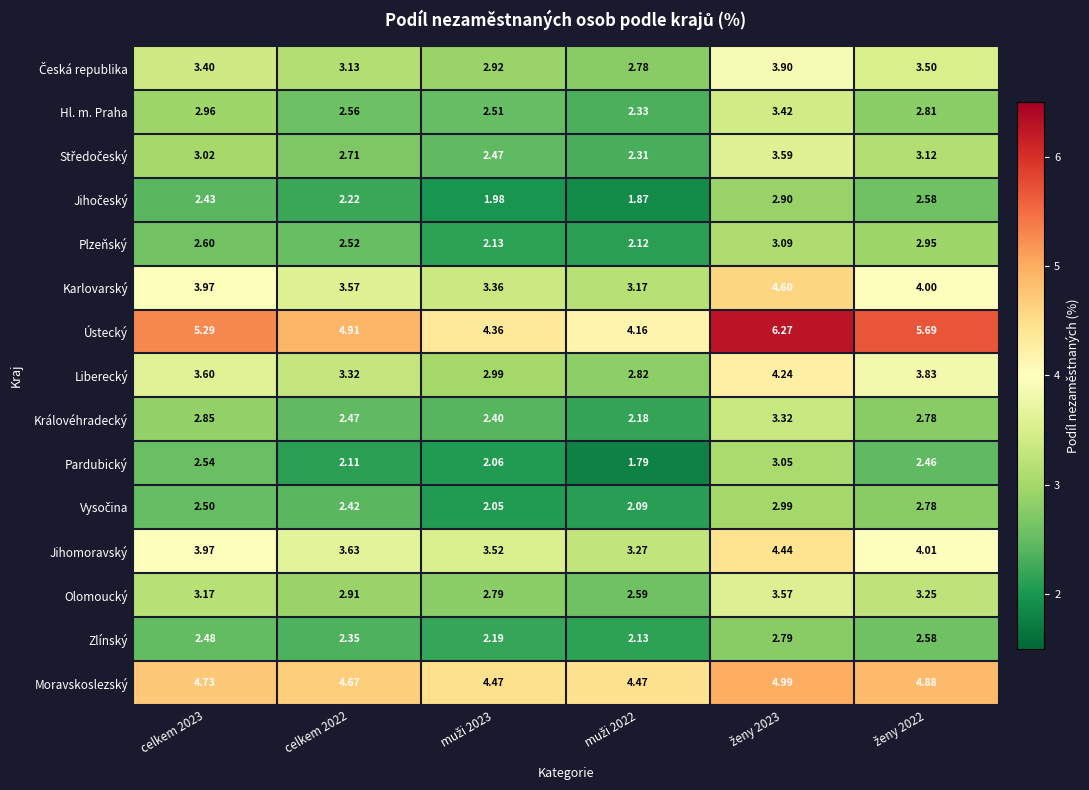

Which series has the largest total across all categories?

Ústecký